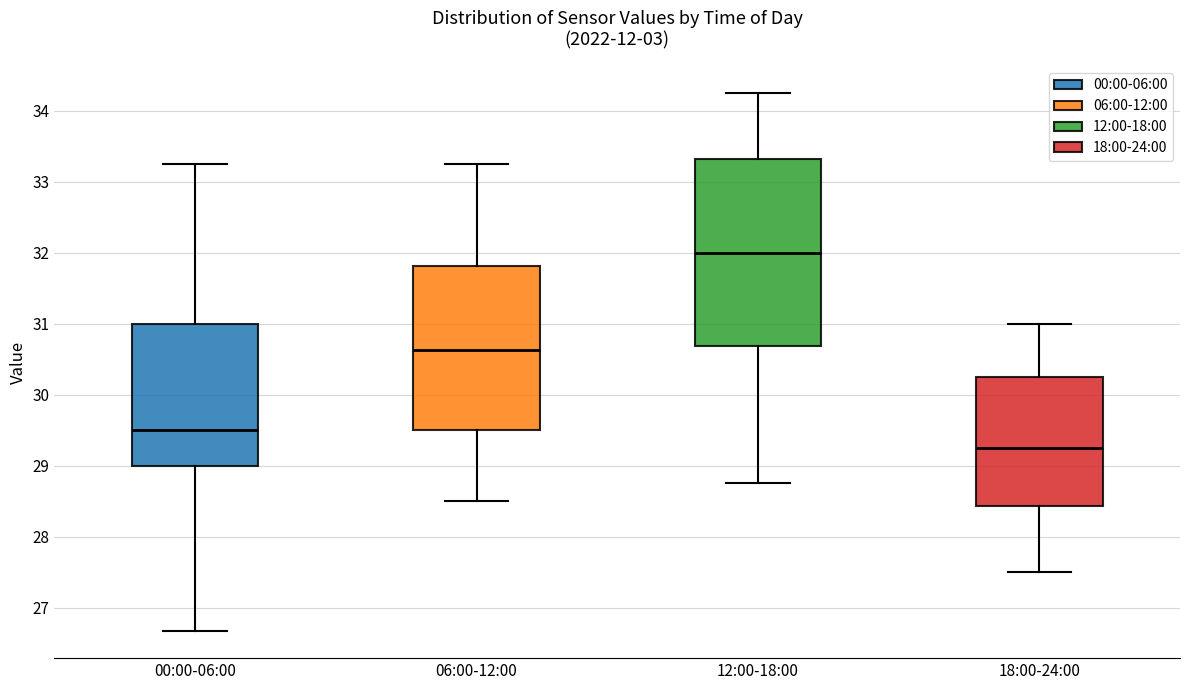

Which box's median line is the lowest?

18:00-24:00